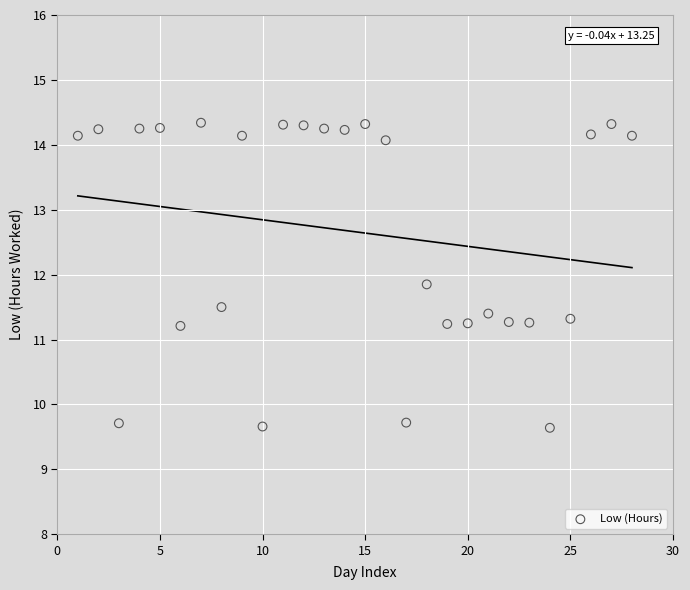

What is the range of Y values (max minus min)?

4.7